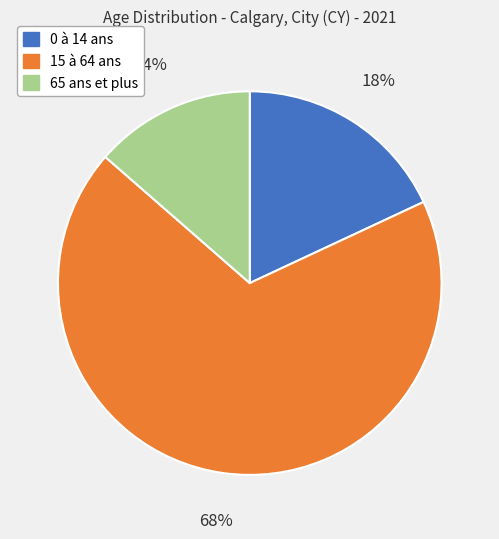

To the nearest percent, what portion does 0 à 14 ans represent?

18%